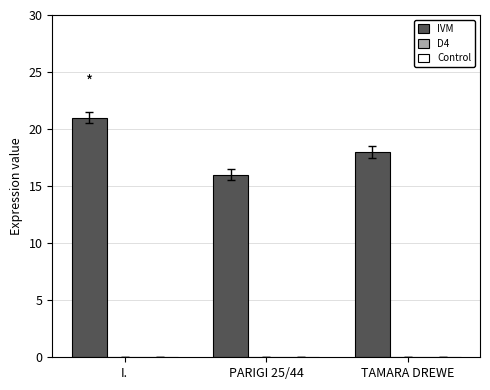

Reading left to right, list all the values displayed in this chart.

21	16	18